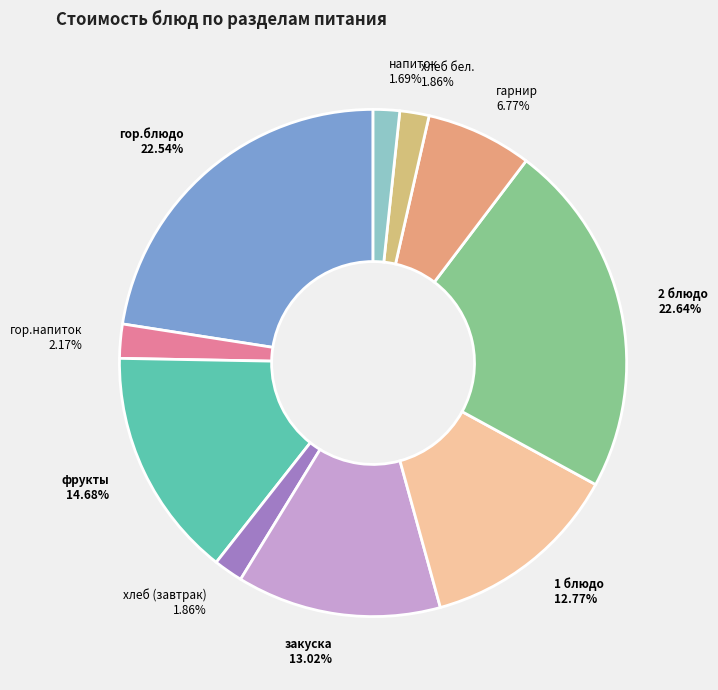

Is the sum of гарнир 6.77% and гор.напиток 2.17% greater than half?

No